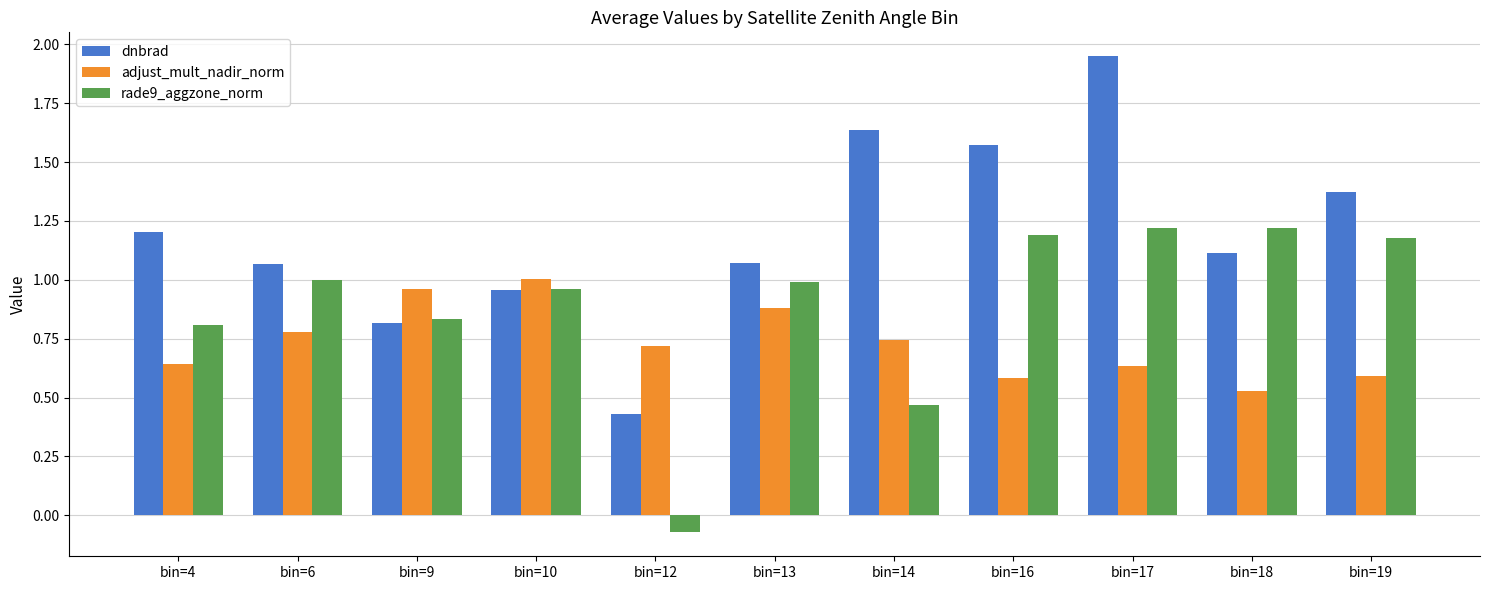

How many values in the dnbrad series are below 1?

3